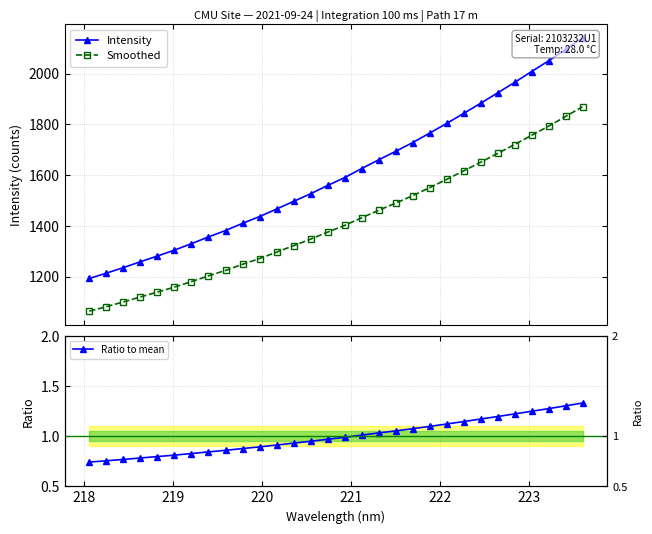

What is the value of the Smoothed point at the 8th from the left?

1203.0